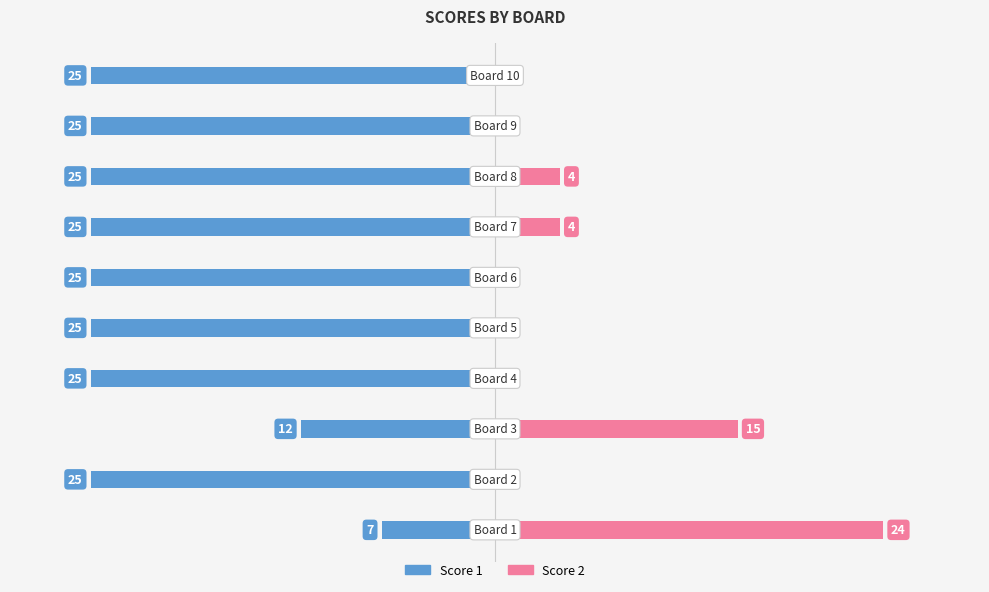

Which series has the widest spread of values?

Score 2